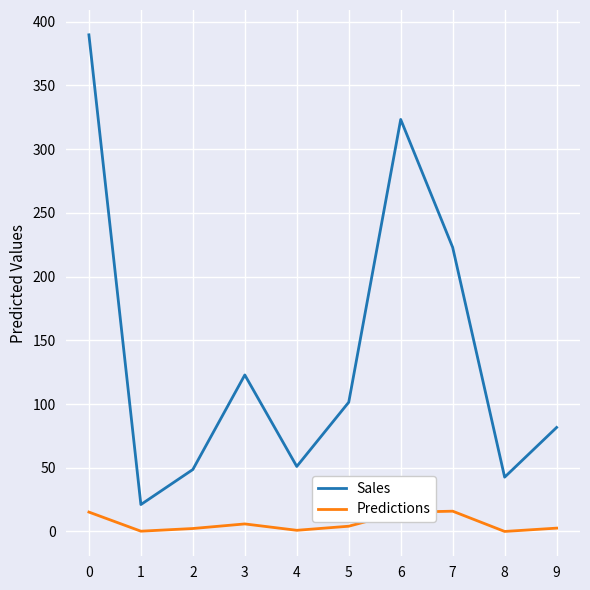

Is the value of Sales at 6 greater than the value of Predictions at 5?

Yes